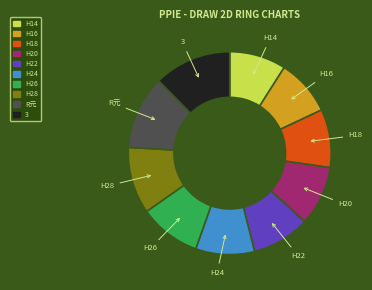

Does any single category account for the majority?

No